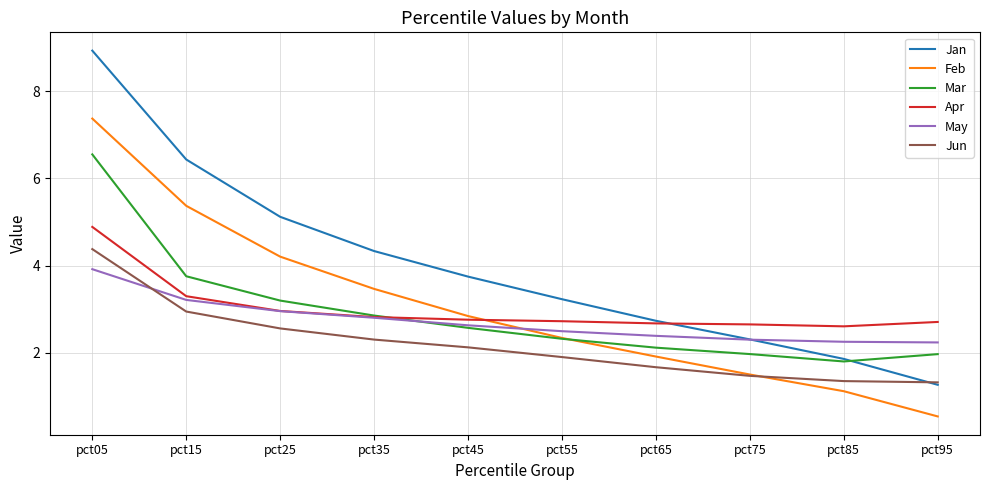

What is the maximum value for Apr?

4.9